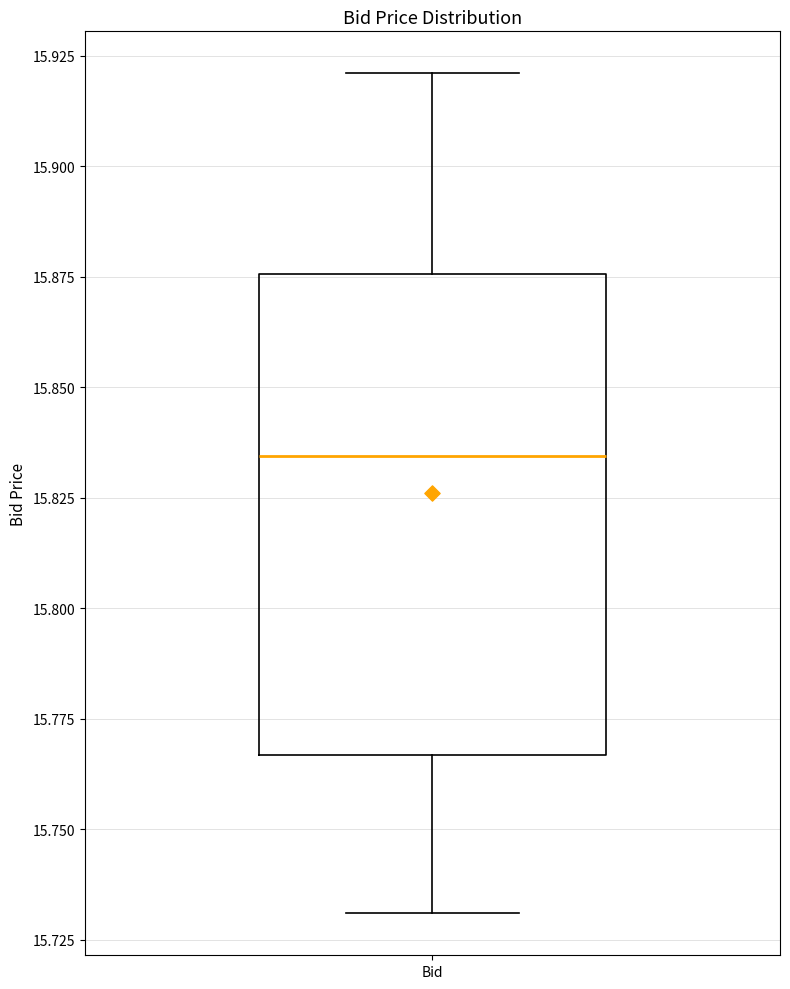

Transcribe this box plot: give where the median line is, the range the box spans, and where the two whiskers end, as read against the y-axis. The values are not printed on the chart, so give them approximately, as read against the axis.

median 15.835, box 15.765 to 15.875, whiskers 15.730 to 15.920